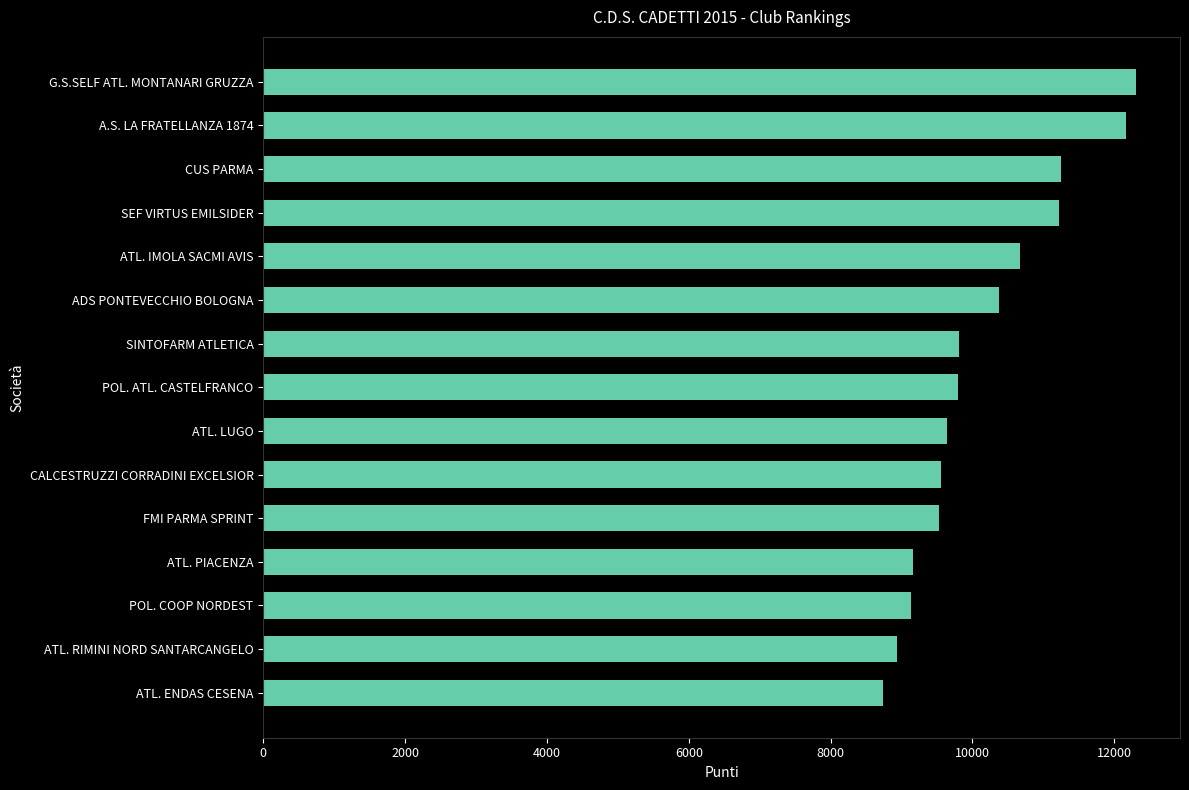

What is the value of the 10th bar from the top?

9558